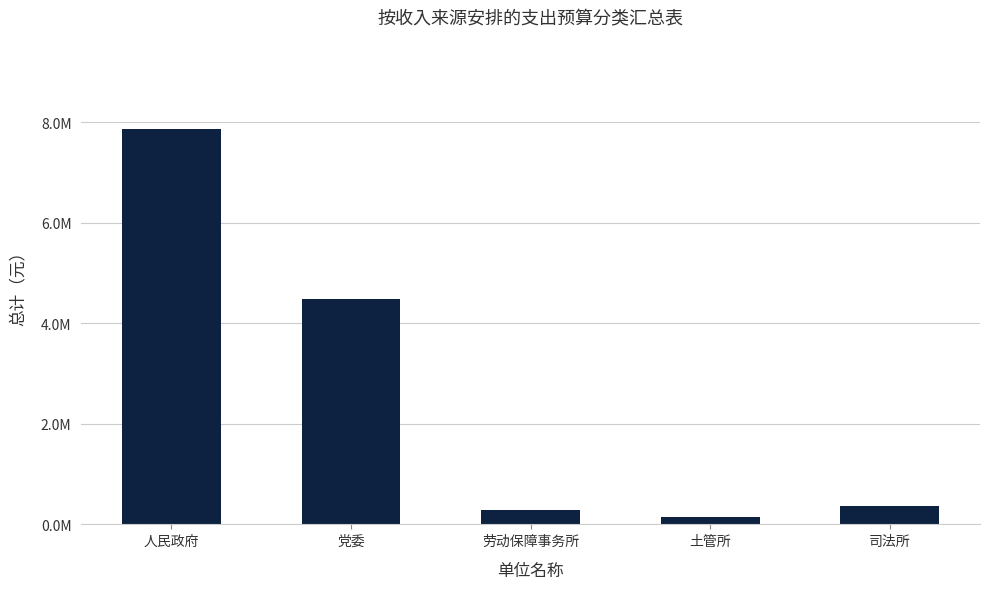

What is the label of the 3rd bar from the left?

劳动保障事务所